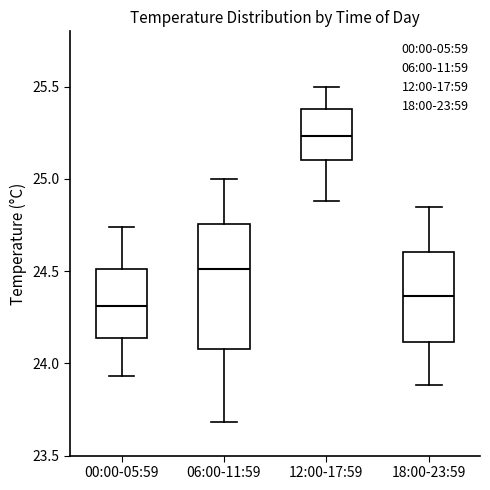

Reading left to right, transcribe this box plot: for each box, give where its median line is, the range the box spans, and where its two whiskers end, as read against the y-axis. The values are not printed on the chart, so give them approximately, as read against the axis.

00:00-05:59: median 24.30, box 24.15 to 24.50, whiskers 23.95 to 24.75
06:00-11:59: median 24.50, box 24.10 to 24.75, whiskers 23.70 to 25.00
12:00-17:59: median 25.25, box 25.10 to 25.40, whiskers 24.90 to 25.50
18:00-23:59: median 24.35, box 24.10 to 24.60, whiskers 23.90 to 24.85